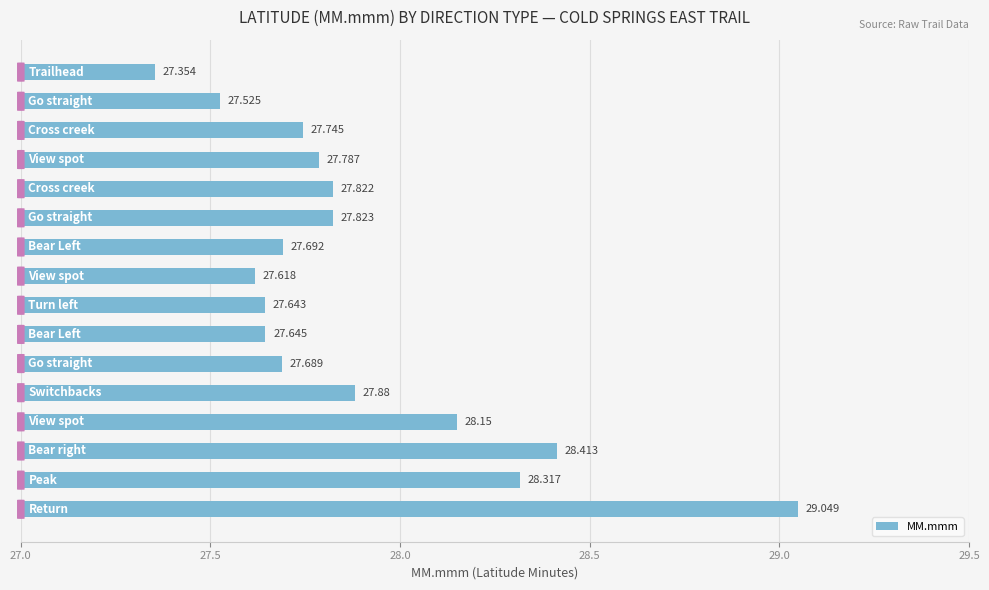

Are the bars horizontal?

Yes